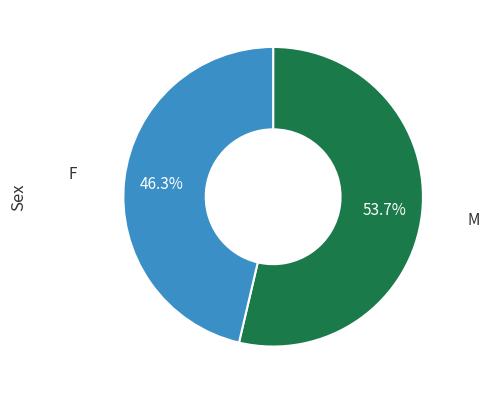

Is there a majority slice in this chart?

Yes